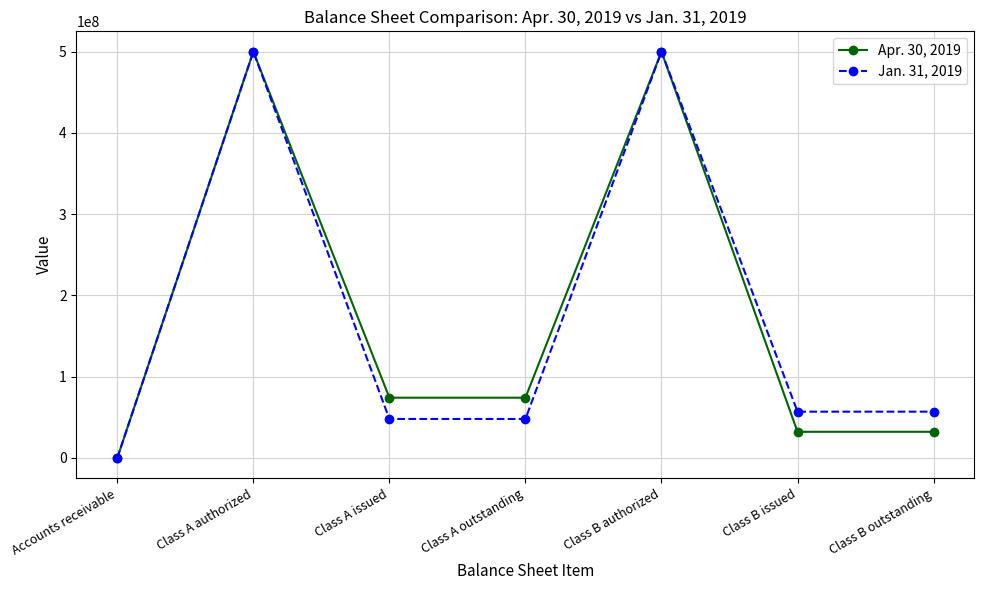

Is the value of Apr. 30, 2019 at Class A authorized greater than the value of Jan. 31, 2019 at Class B issued?

Yes